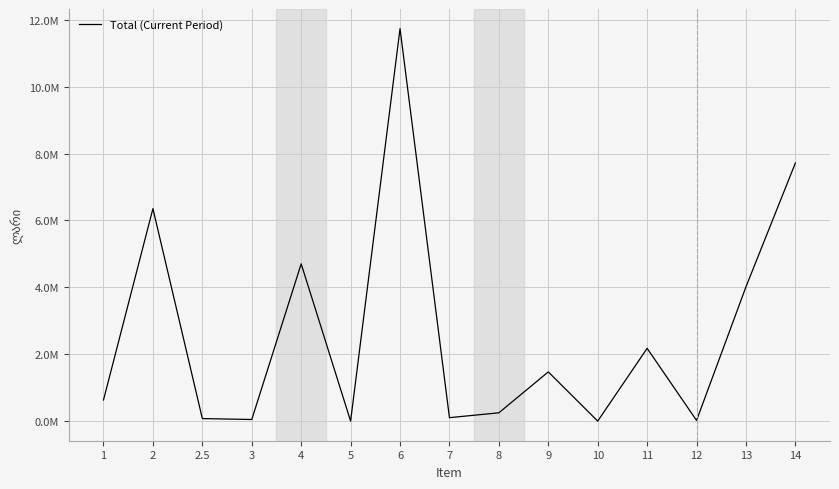

Reading left to right, extract all data points from this chart.

1=631572.3	2=6353222.5	2.5=75563.5	3=47727.8	4=4702837.7	5=0.0	6=11735360.3	7=102474.8	8=248019.5	9=1470973.8	10=0.0	11=2175464.2	12=19720.5	13=4016652.8	14=7718707.5